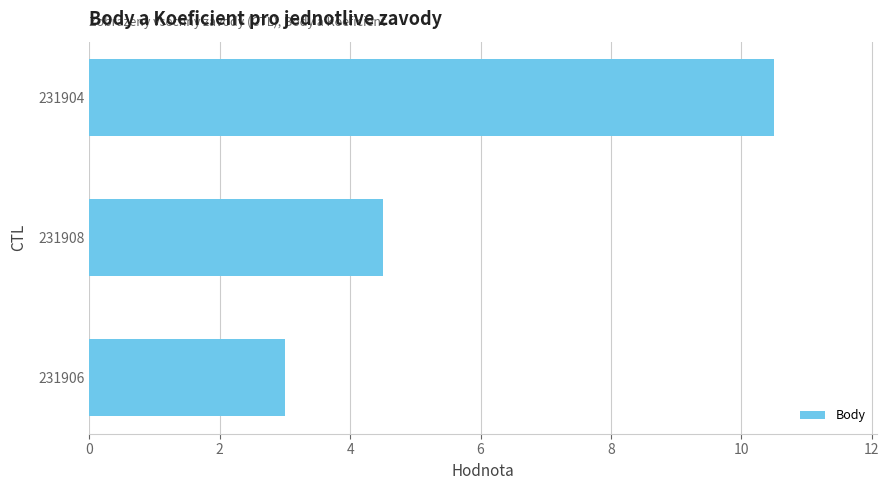

At which label is the value closest to 6?

231908